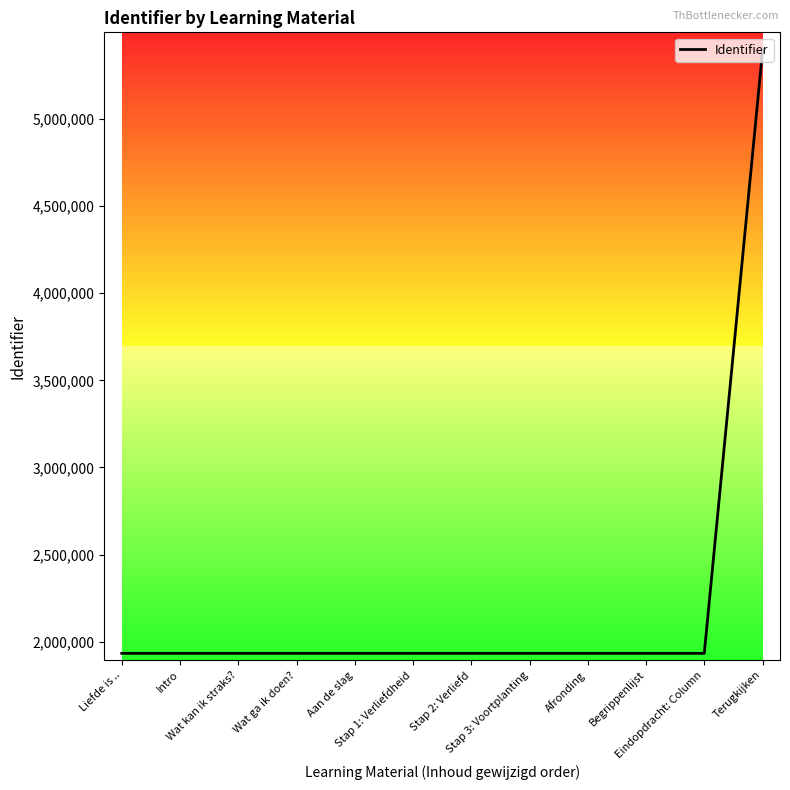

What is the difference between the maximum and minimum values?

3456063